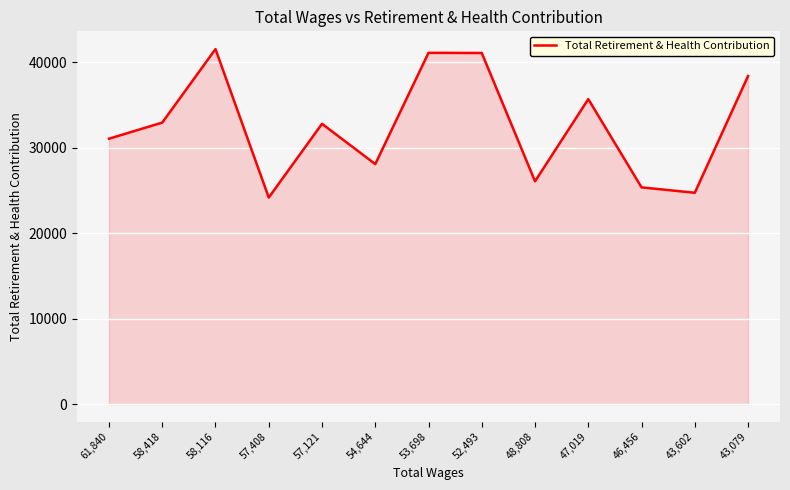

Which has a higher value, 61,840 or 52,493?

52,493